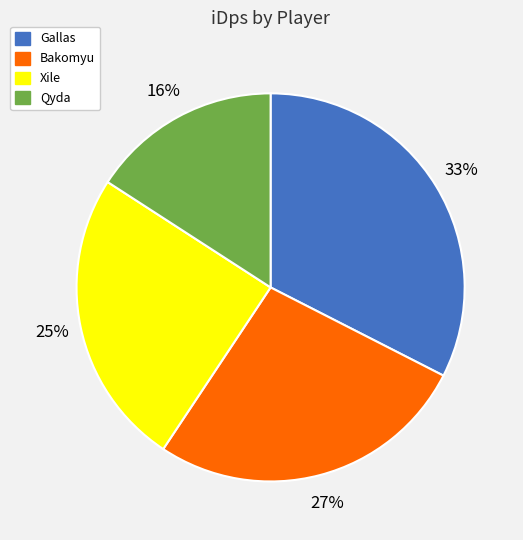

Between Bakomyu and Gallas, which is larger?

Gallas